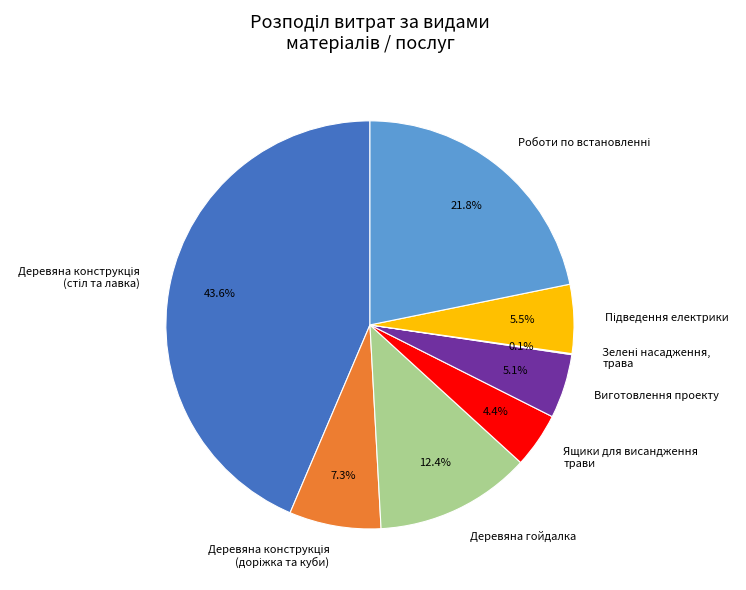

What is the ratio of the value at Ящики для висандження трави to the value at Деревяна гойдалка?

0.4